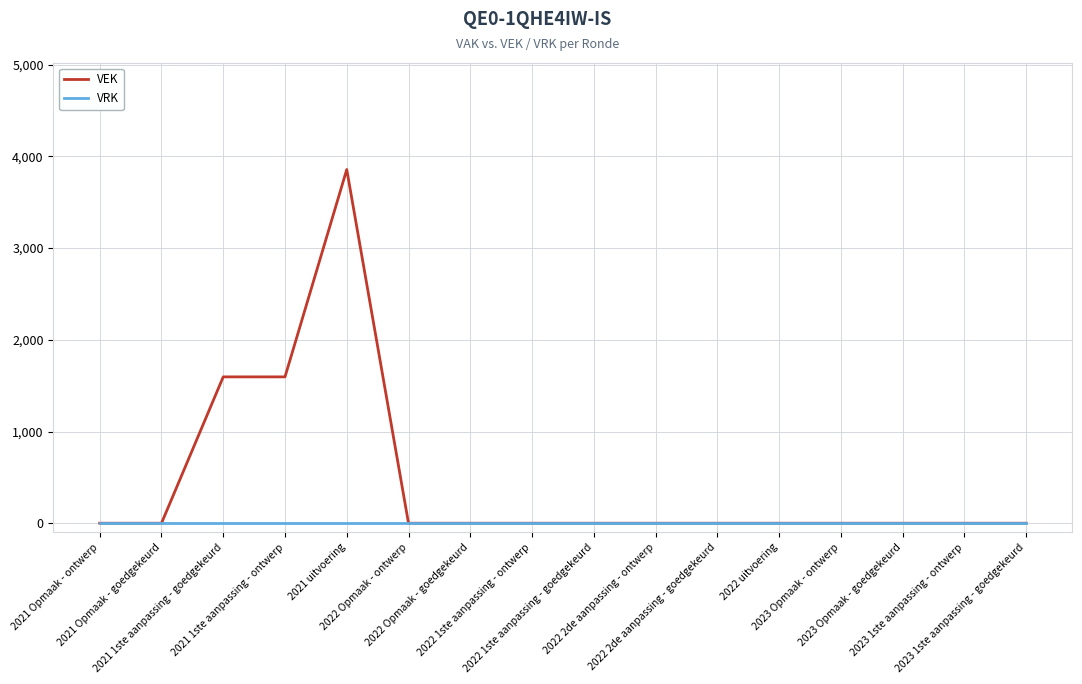

What is the highest value of the VEK series?

3857